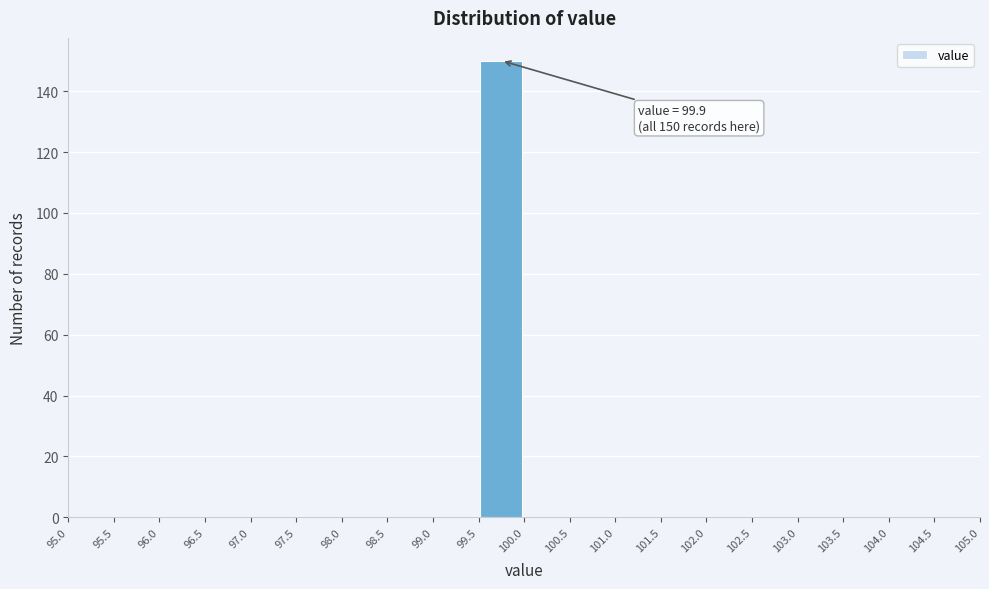

Over which range of the x-axis is the bar tallest?

99.5 to 100.0